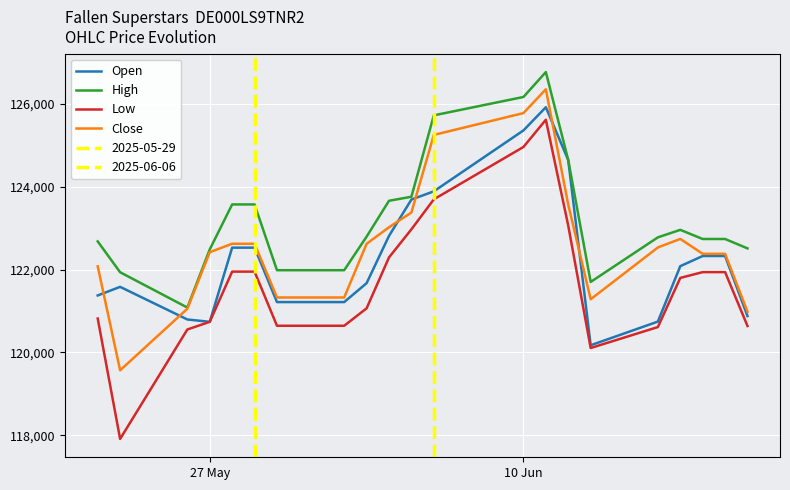

True or false: Low and Close intersect in this chart.

False